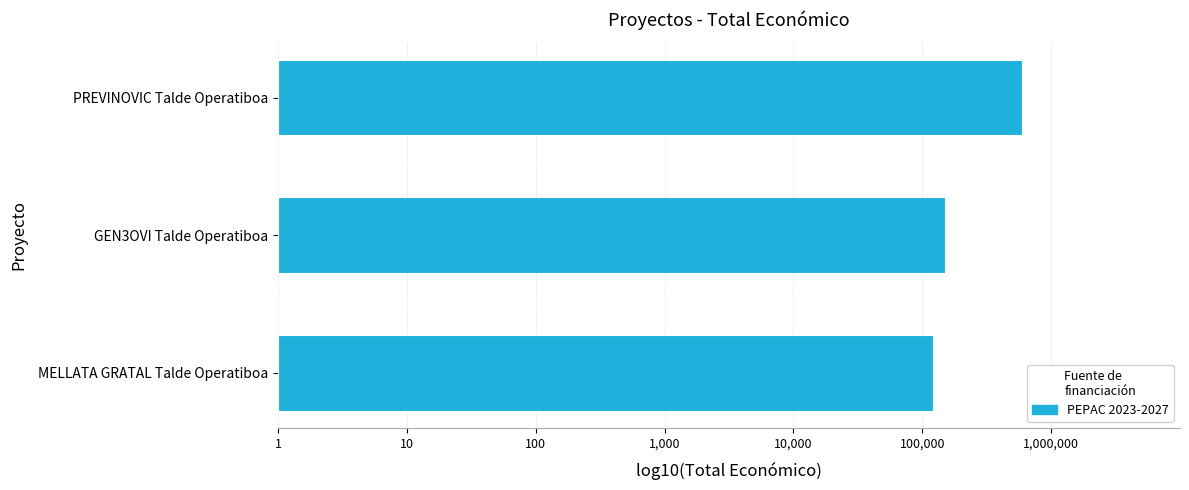

Are the bars horizontal?

Yes